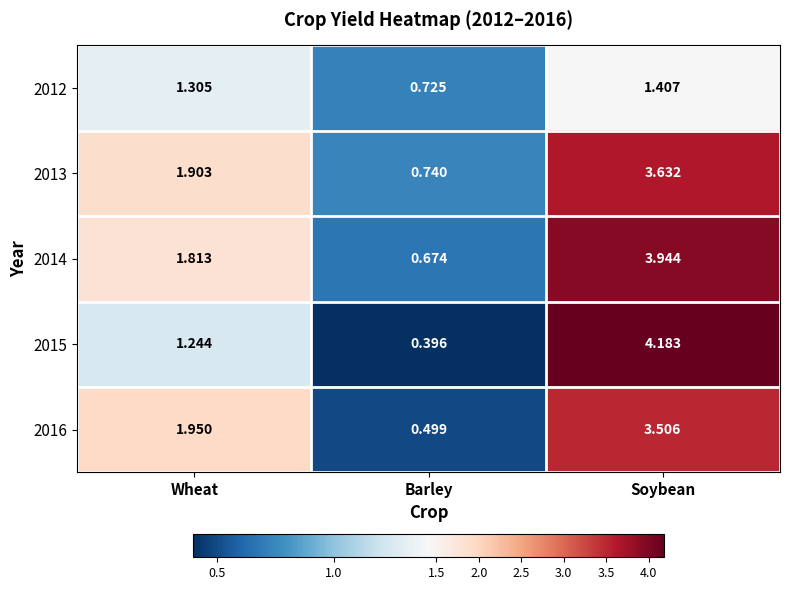

List the series in order of their peak value, highest first.

2015, 2014, 2013, 2016, 2012